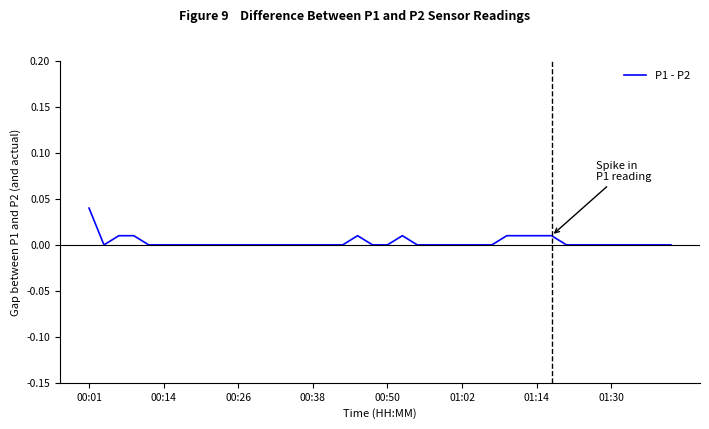

Does the chart display data point markers on the line(s)?

No